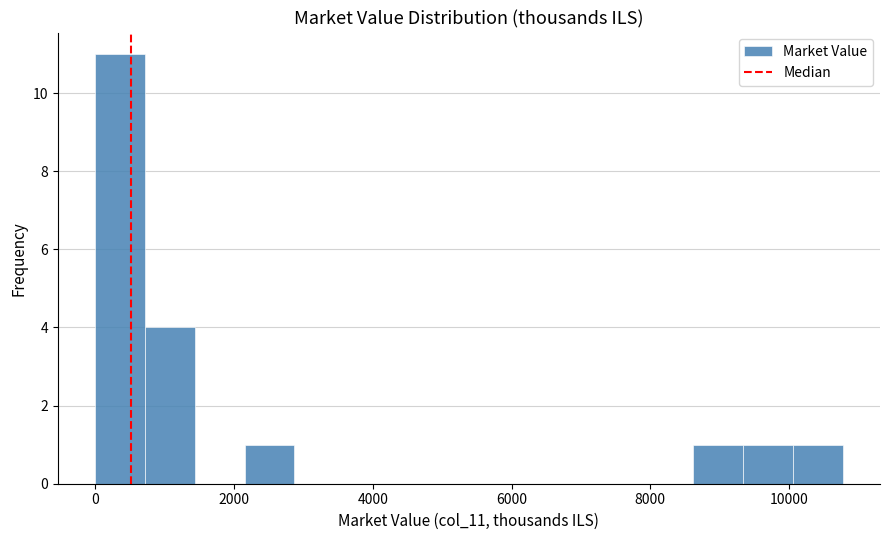

Read against the x-axis, roughly where is the centre of the tallest bar?

400